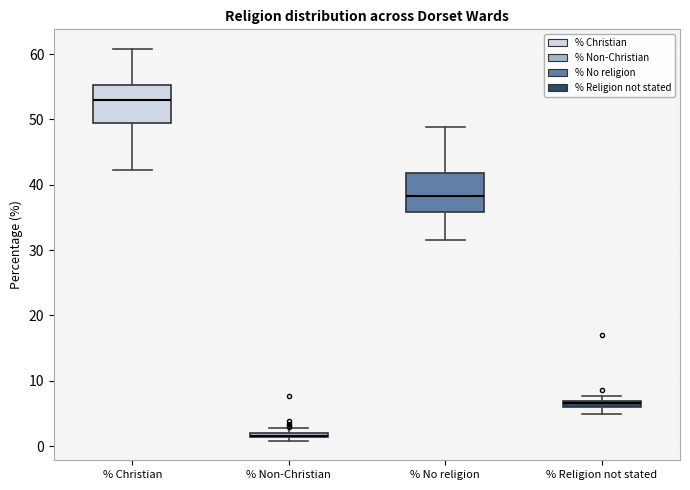

Where is the lower edge of the box for % No religion on the y-axis? The values are not printed on the chart, so give them approximately, as read against the axis.

36